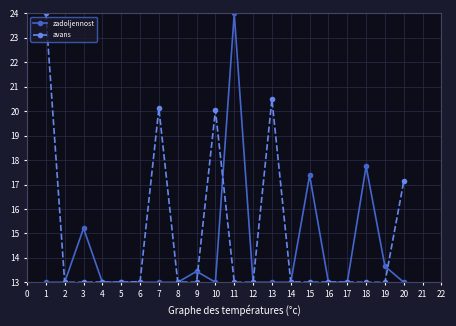

Read the avans value at 15.

13.0